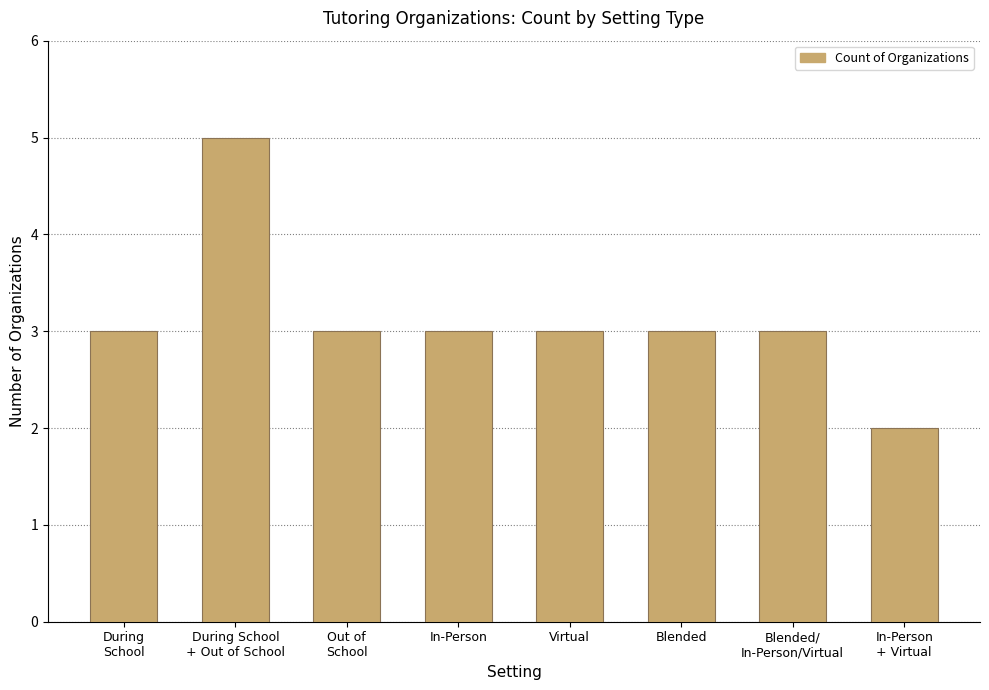

The chart shows a value of 3 at Out of
School. True or false?

True